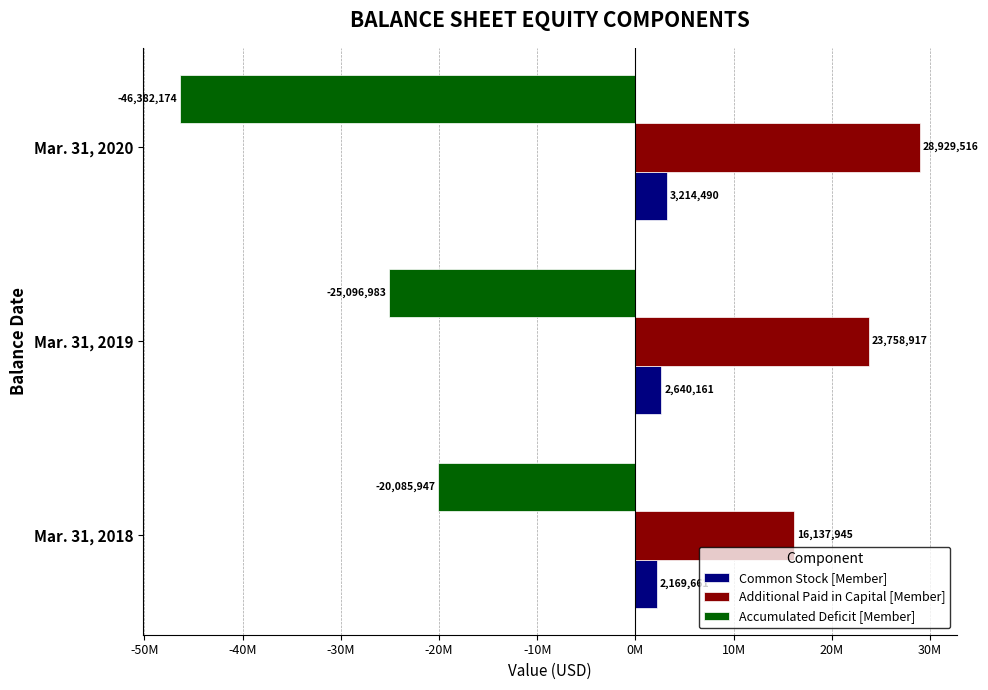

Which category has the highest value in the Additional Paid in Capital [Member] series?

Mar. 31, 2020